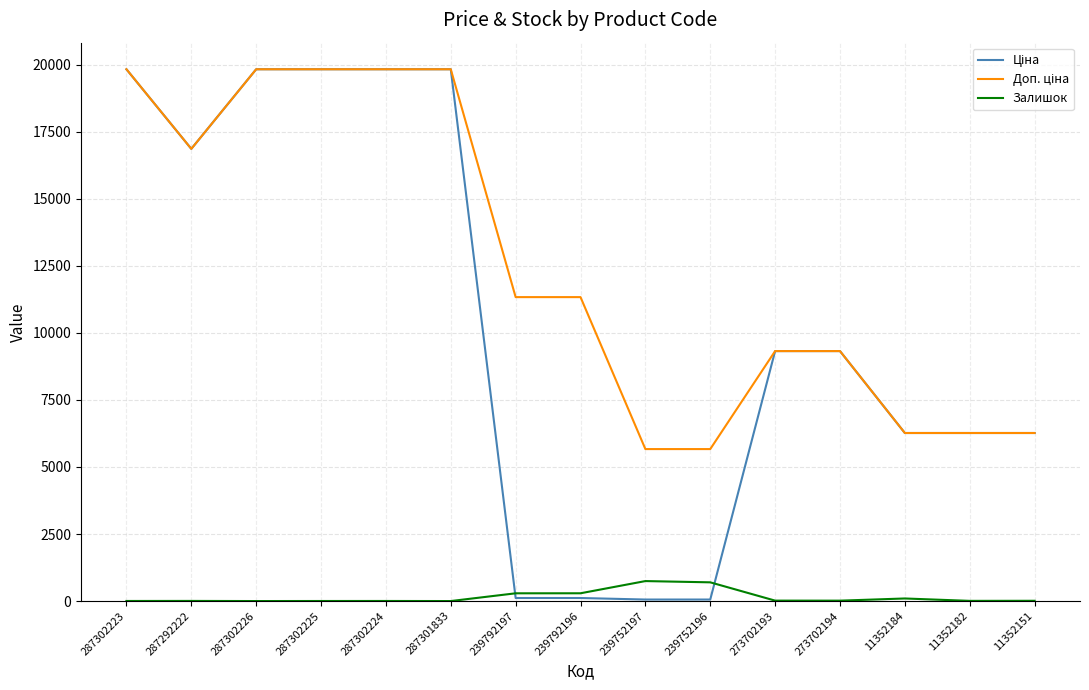

What is the total value across all series at 287302224?

39665.1